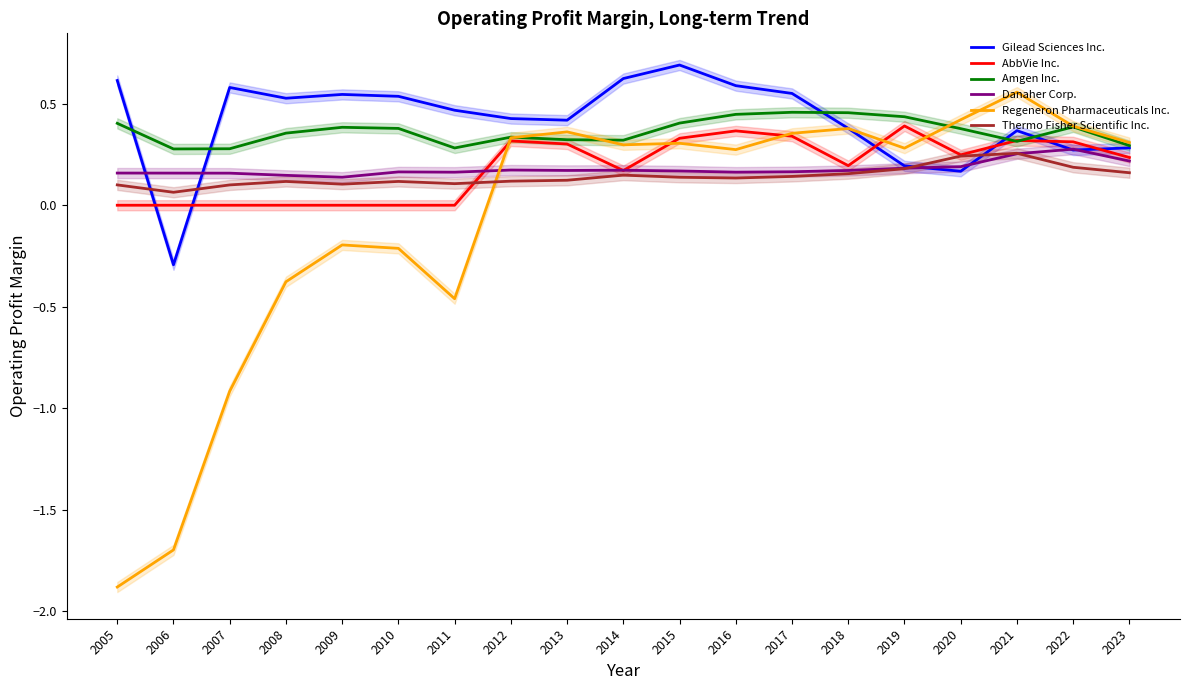

What is the greatest value displayed?

0.7